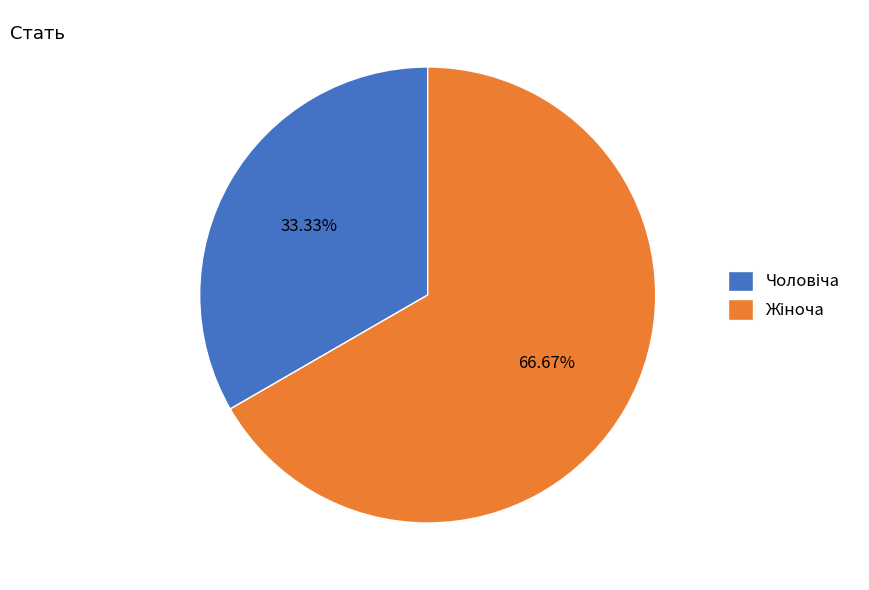

Does any single category account for the majority?

Yes